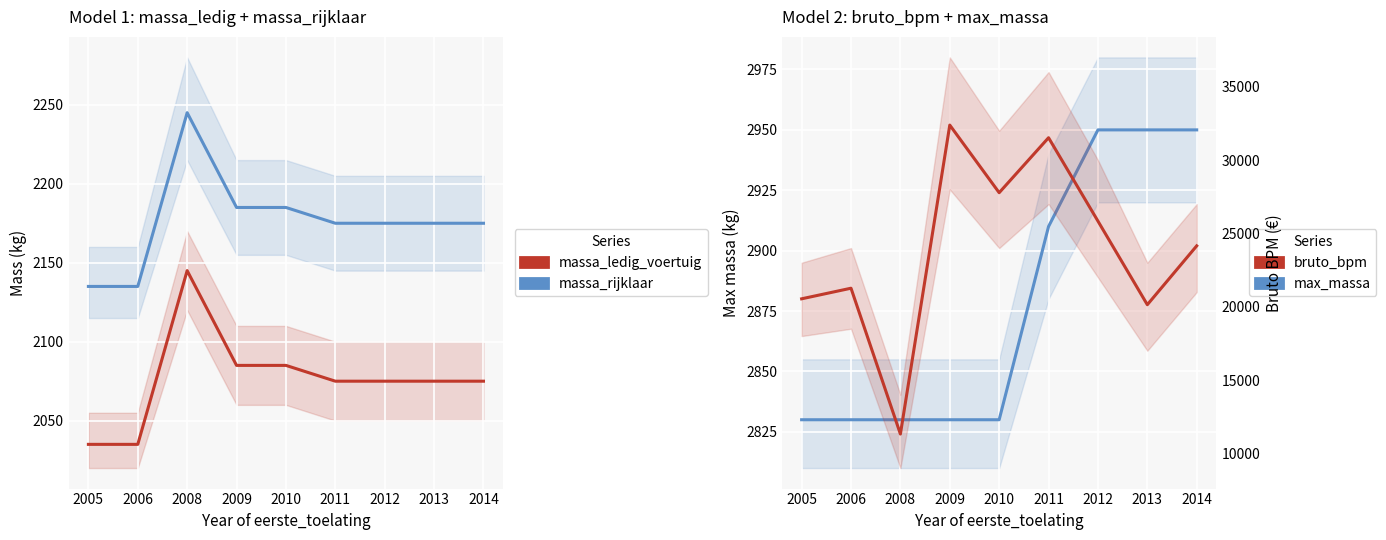

Rank the series at 2008 from lowest to highest value.

massa_ledig_voertuig, massa_rijklaar, toegestane_maximum_massa_voertuig, bruto_bpm